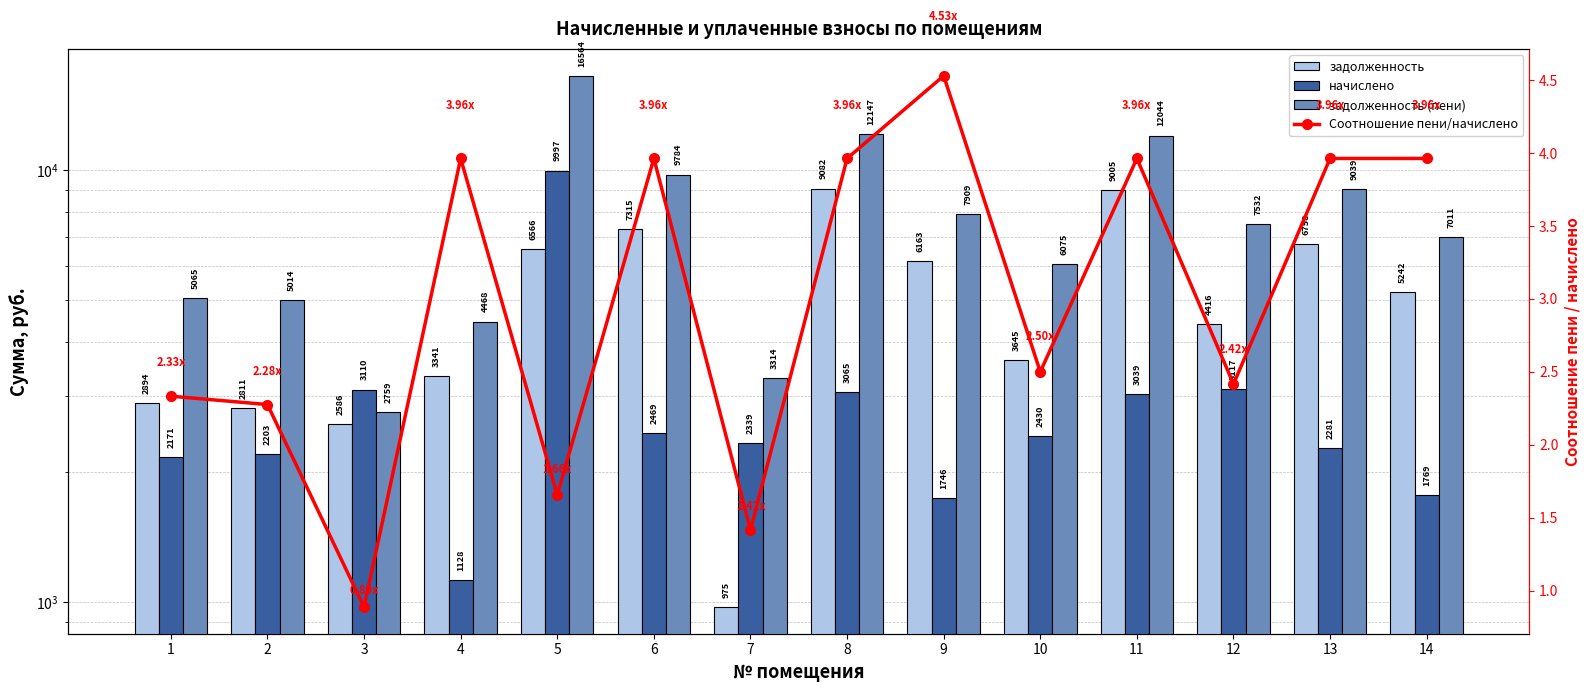

Are the bars horizontal?

No